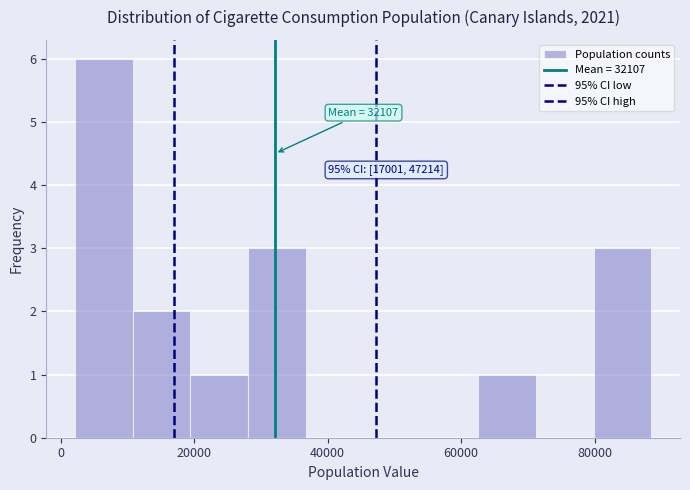

Which range on the x-axis has the tallest bar?

2000 to 10000